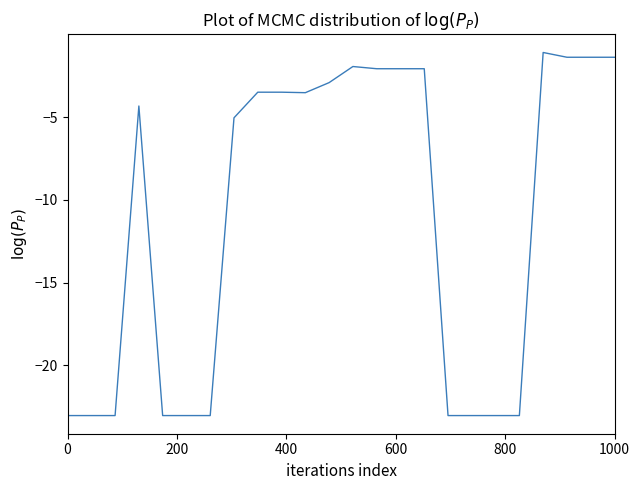

What is the minimum value shown in the chart?

-23.0